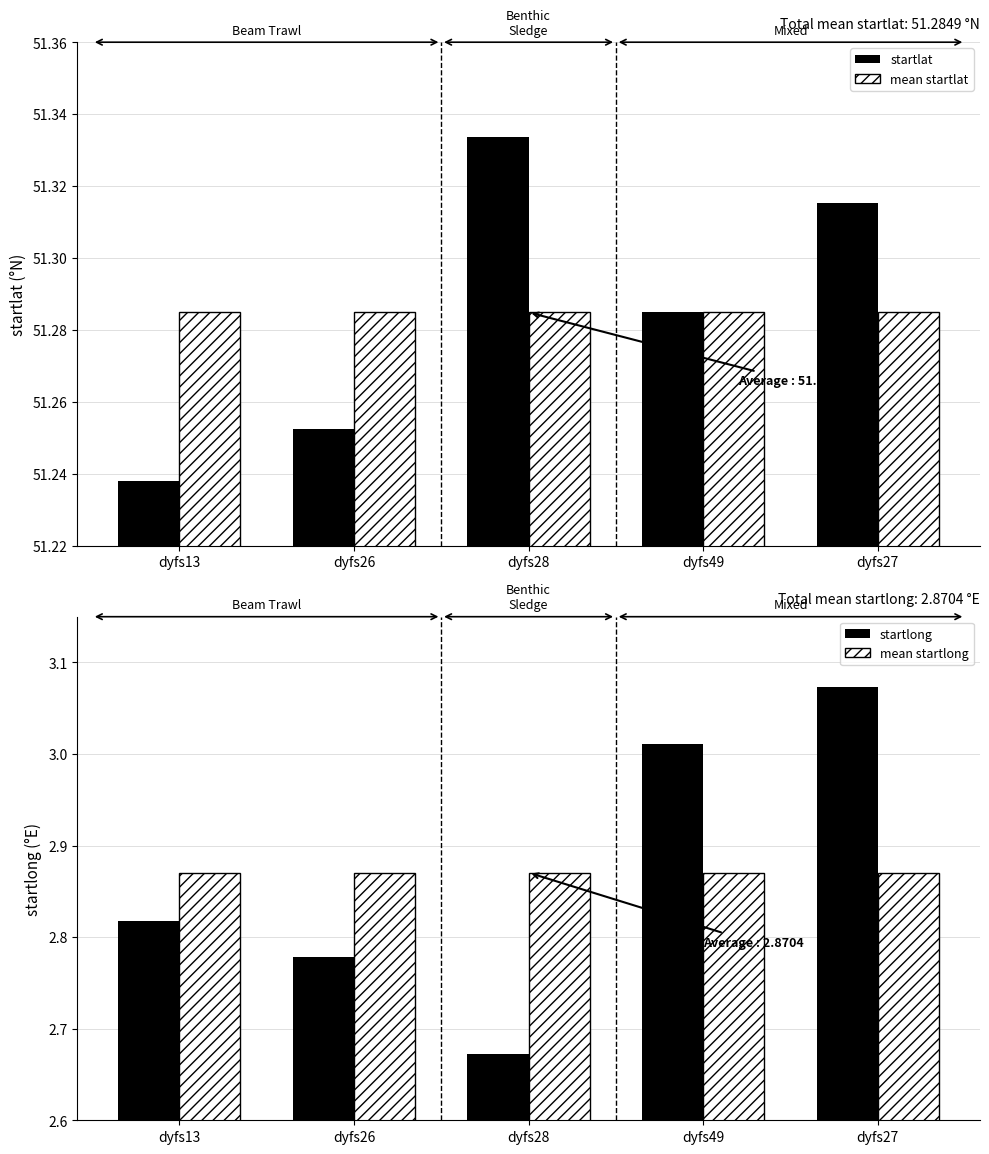

What are all the series names shown in the legend?

startlat, mean startlat, startlong, mean startlong